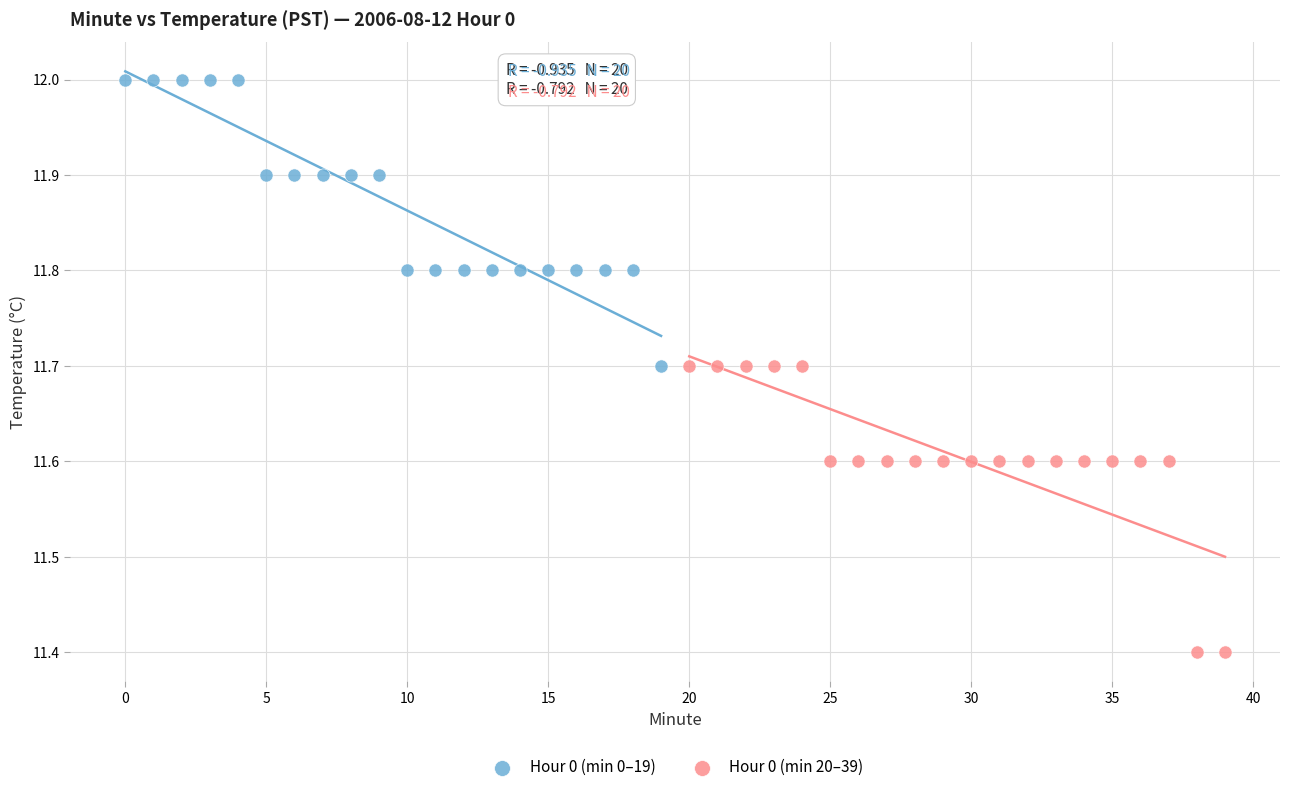

Which series reaches the maximum Y coordinate?

Hour 0 (min 0–19)